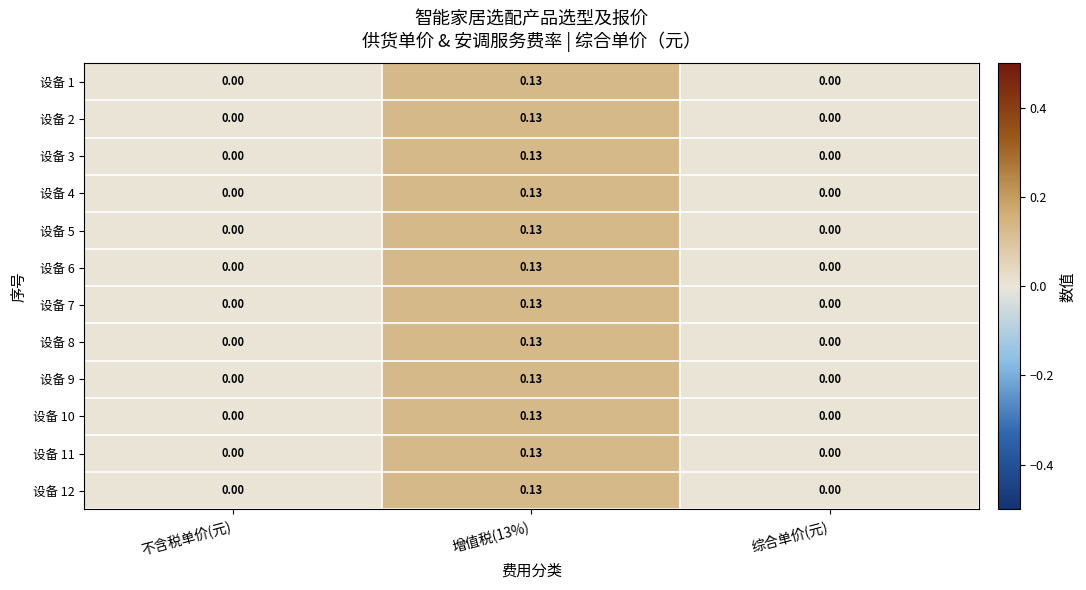

Is the value of 设备 7 at 增值税(13%) greater than the value of 设备 4 at 不含税单价(元)?

Yes